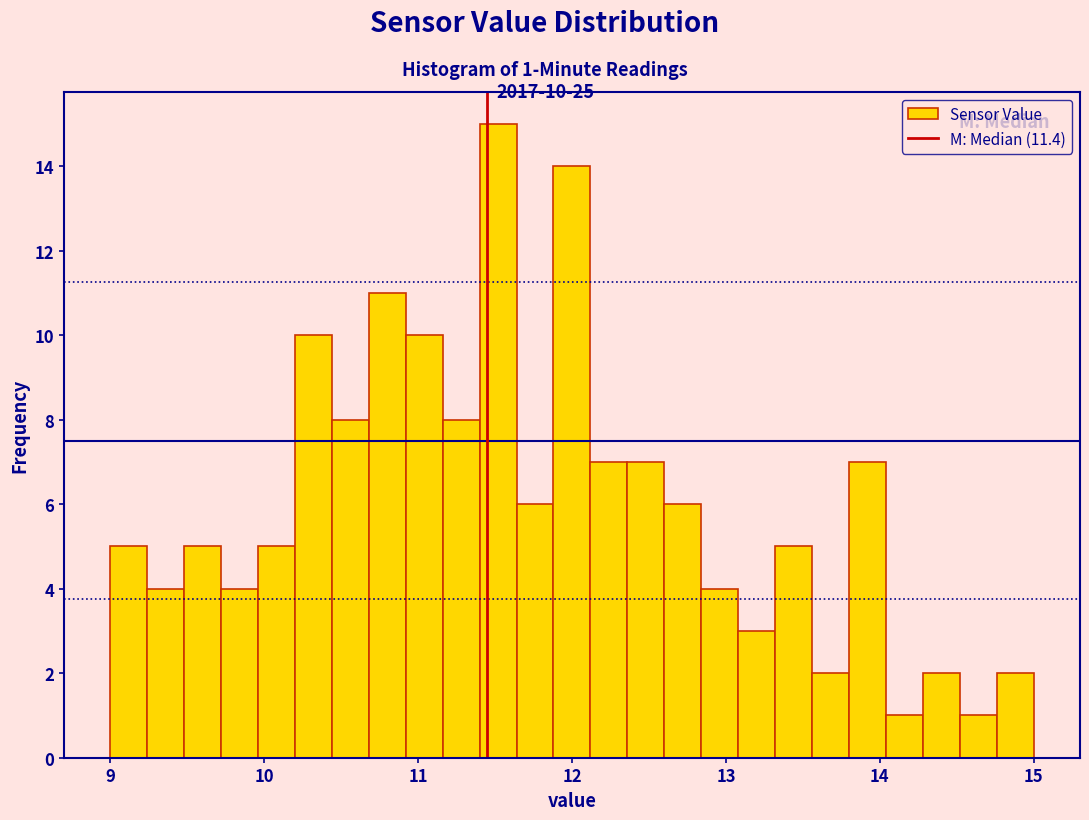

Read against the x-axis, roughly where is the centre of the tallest bar?

11.5